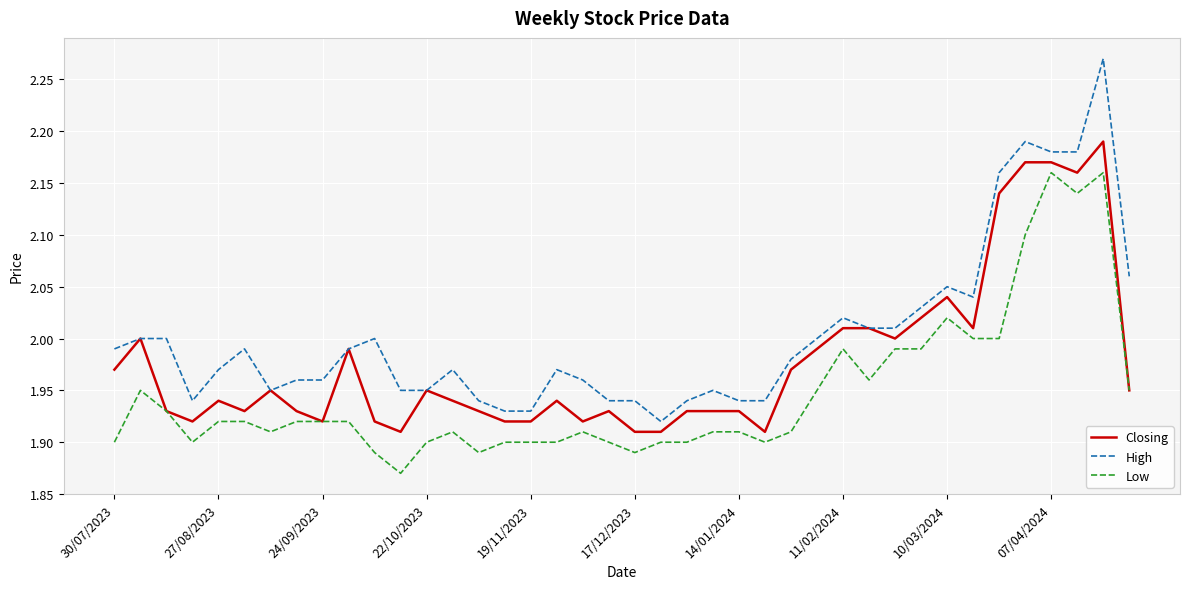

What are all the series names shown in the legend?

Closing, High, Low